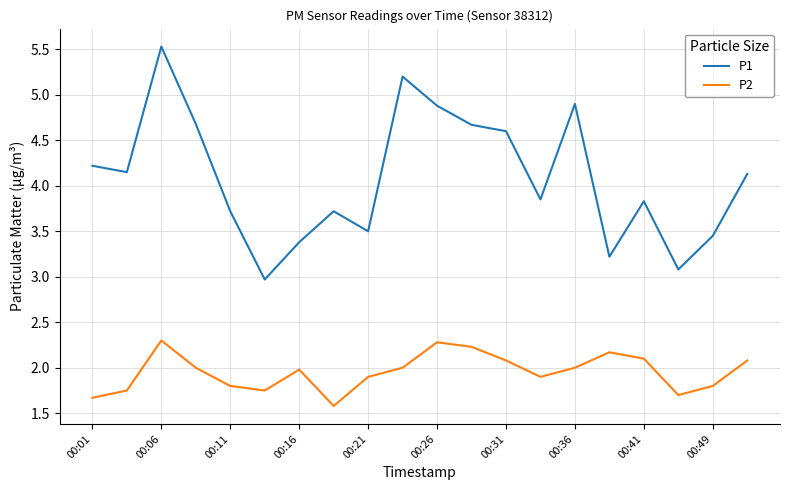

What is the highest value of the P1 series?

5.5